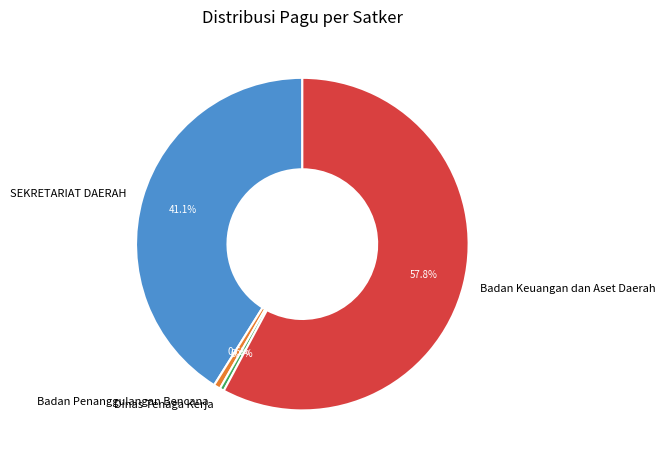

Combined, what portion of the pie is Dinas Tenaga Kerja and Badan Keuangan dan Aset Daerah?

58.3%